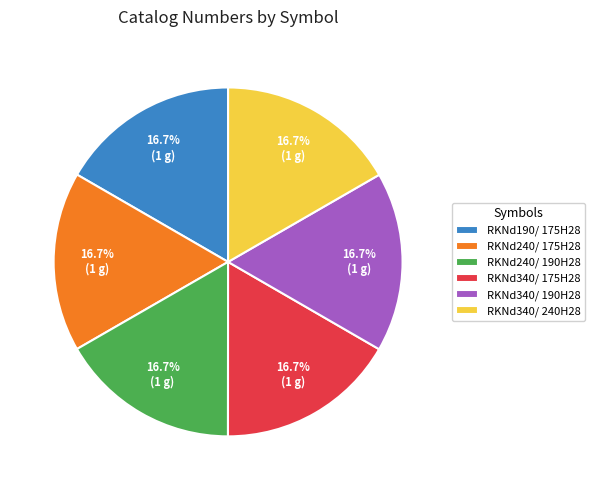

Approximately how many times larger is the value at RKNd190/ 175H28 compared to RKNd340/ 190H28?

1.0